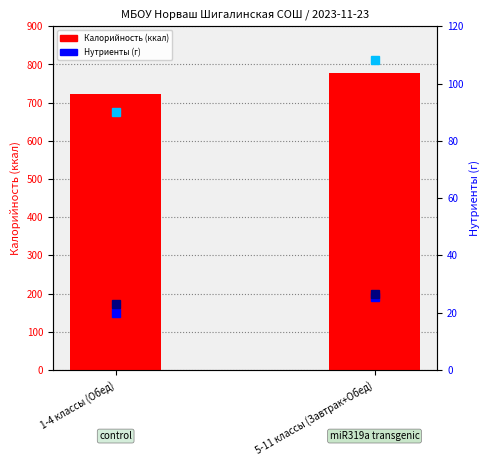

True or false: the data shows 1260.6 at 1-4 классы (Обед).

False